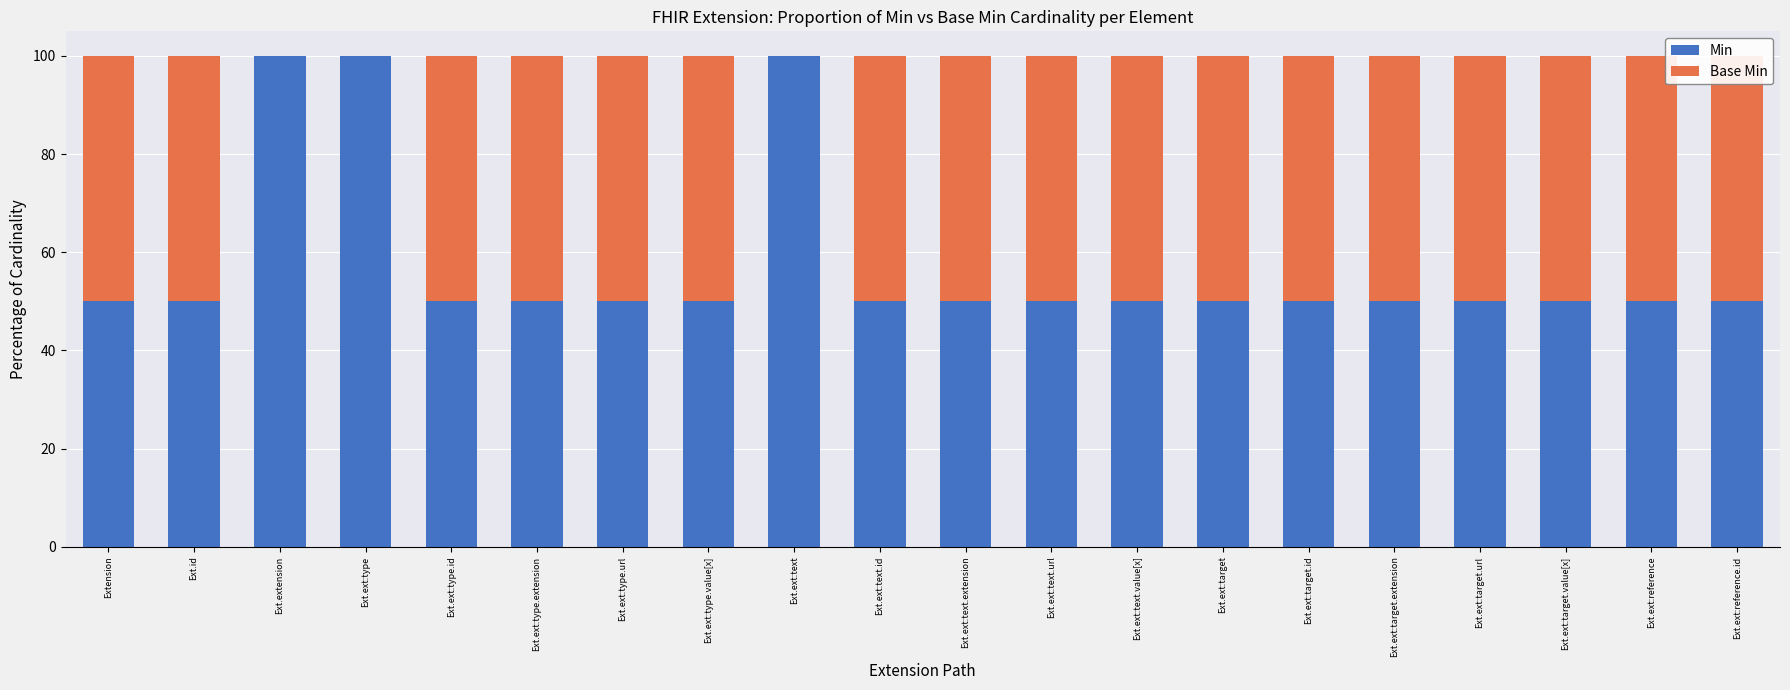

Which series has the largest total across all categories?

Min